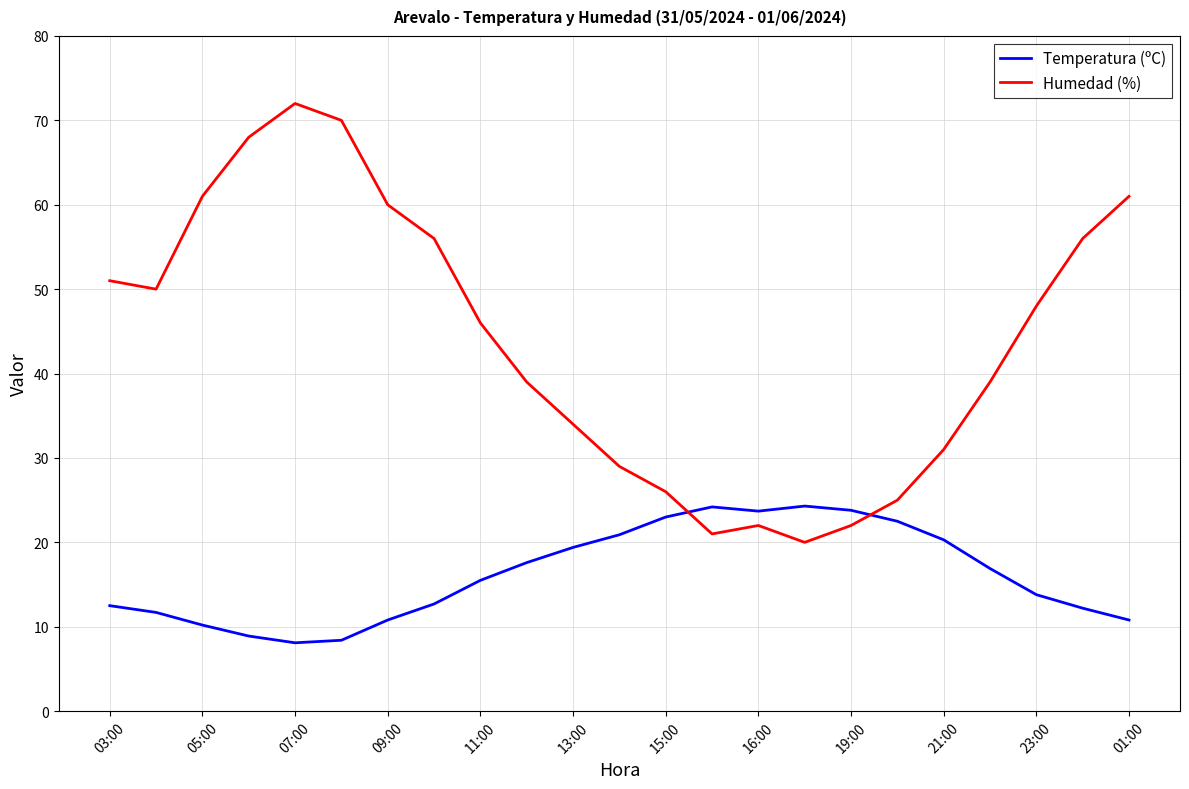

List the series in order of their overall mean, highest first.

Humedad (%), Temperatura (ºC)